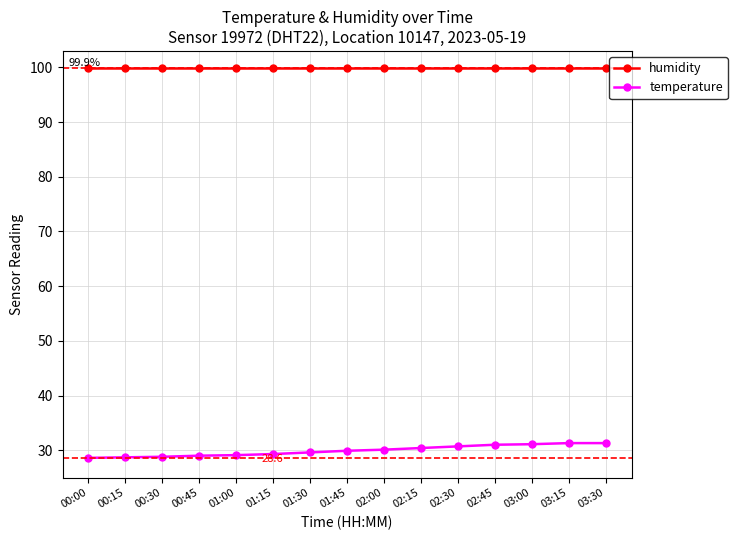

Is it true that temperature equals 12.7 at 00:45?

False